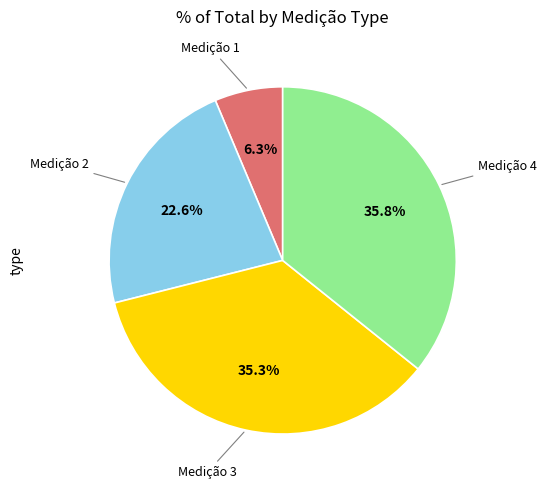

Is there a majority slice in this chart?

No